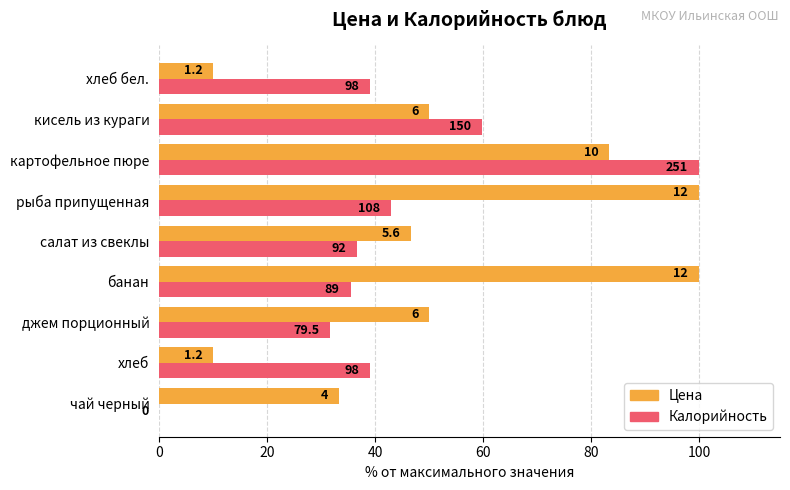

What are all the series names shown in the legend?

Цена, Калорийность